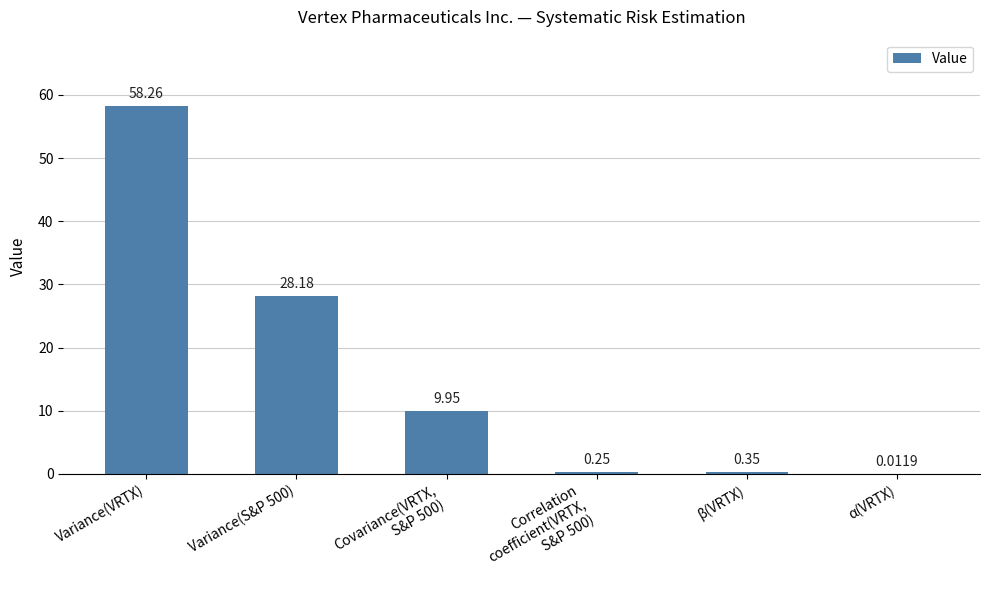

Is it true that the value at Variance(VRTX) is 58.3?

True